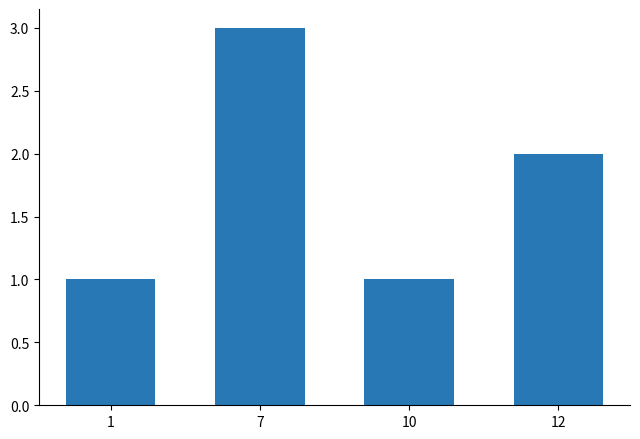

Where does the data first go above 2?

7